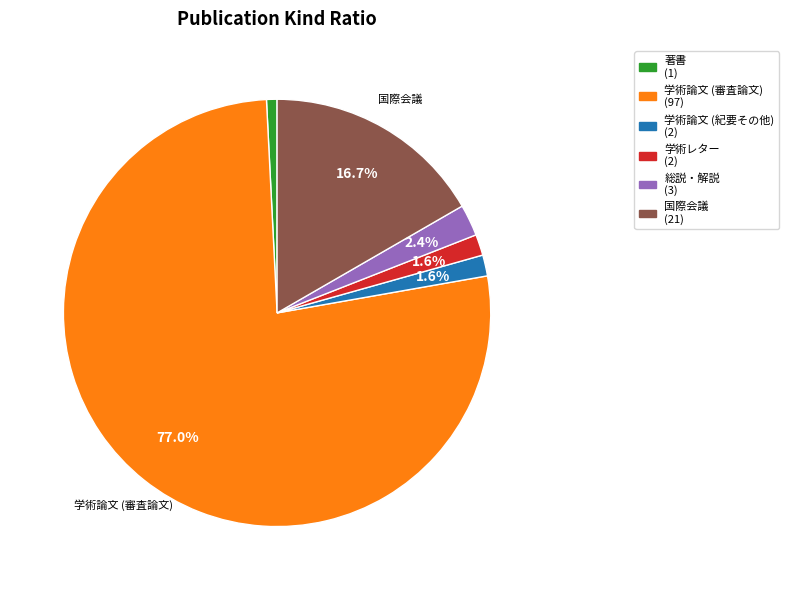

Count the number of slices in the pie.

6